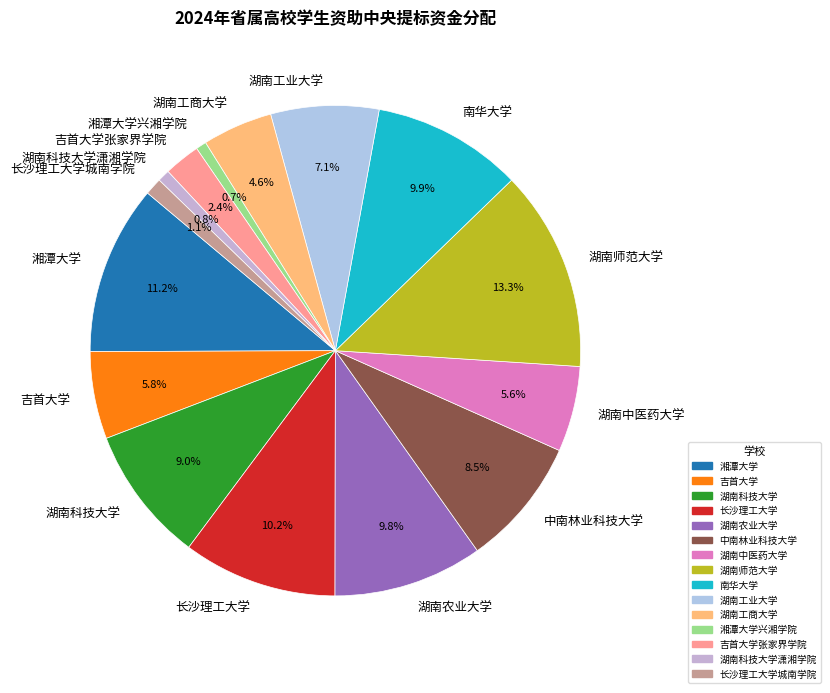

Count the number of slices in the pie.

15